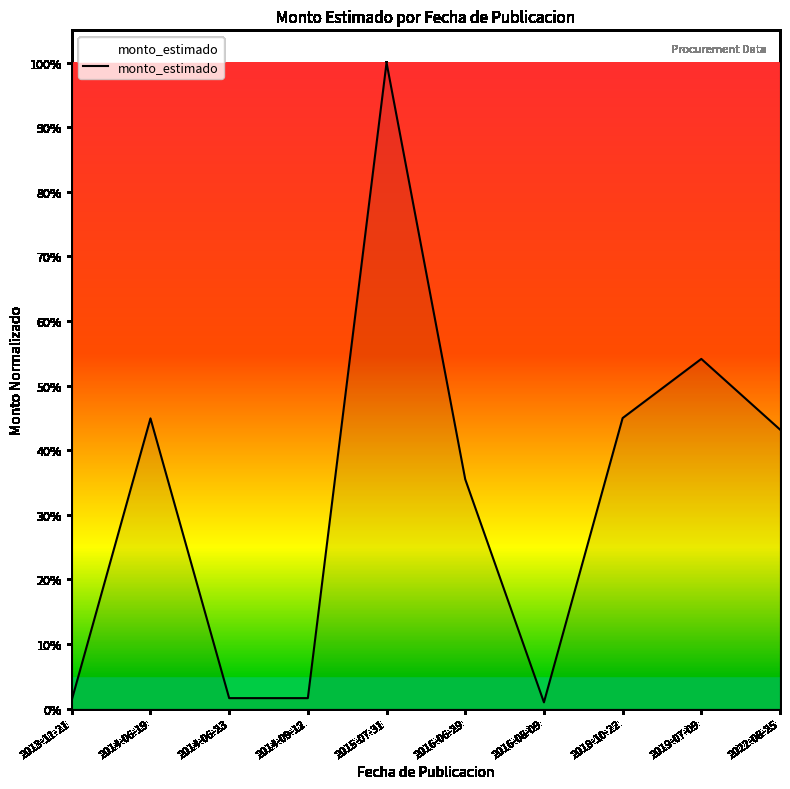

Does the chart have visible grid lines?

No